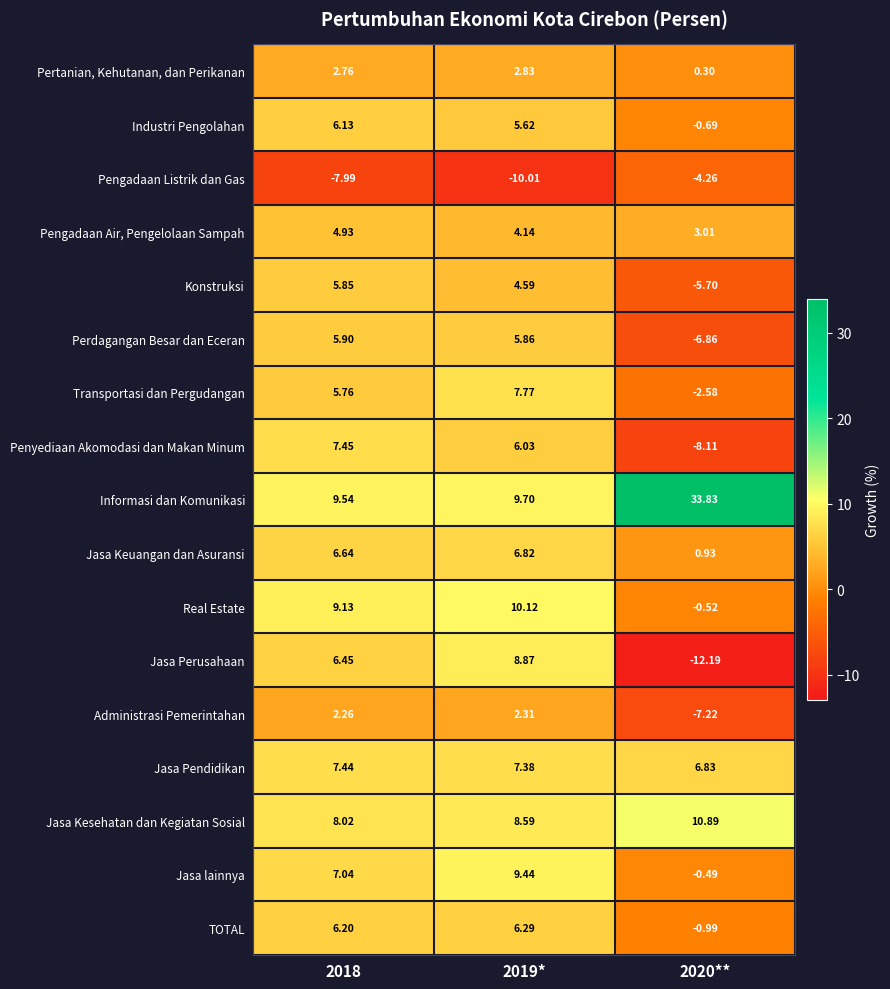

Which series has the largest total across all categories?

Informasi dan Komunikasi